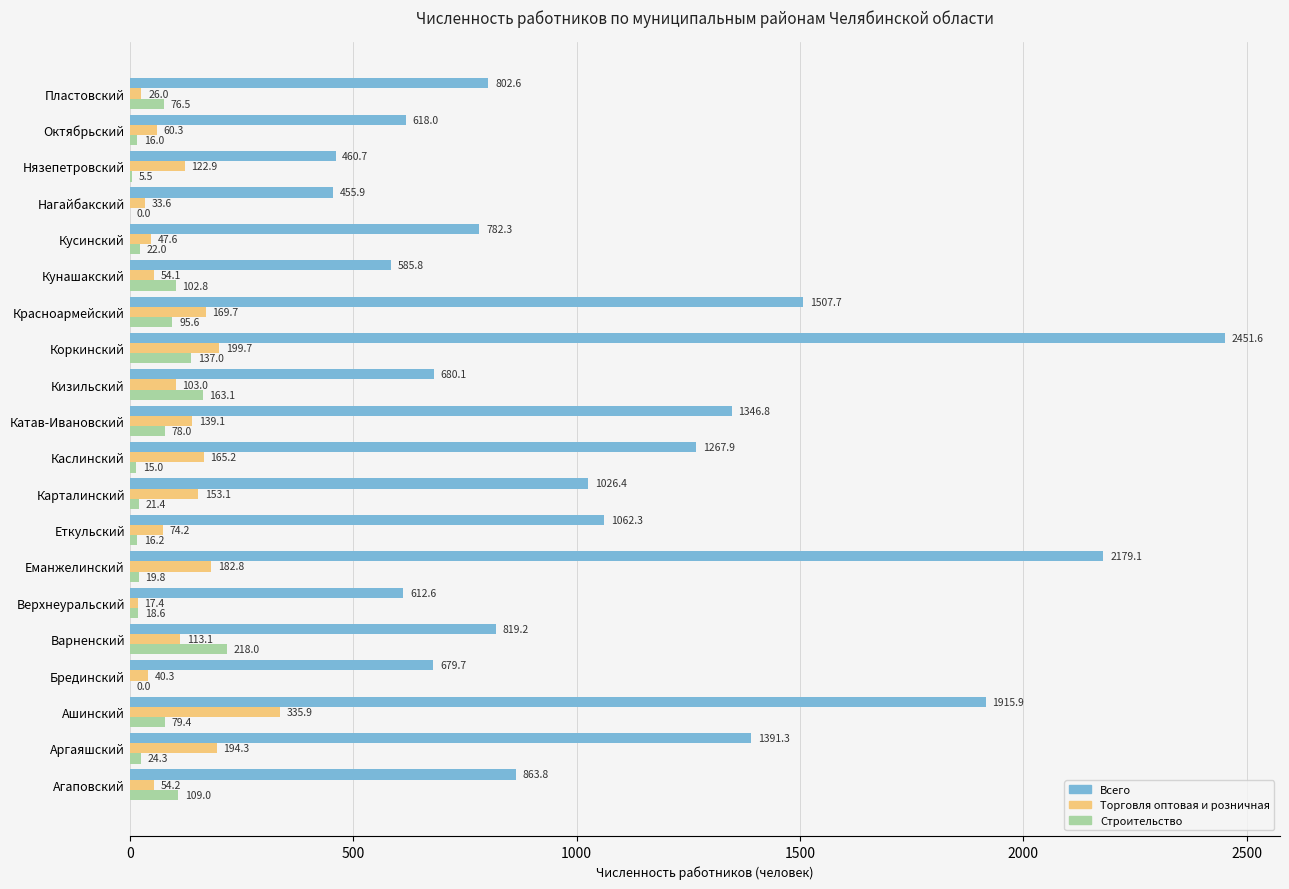

The Строительство series shows 5.5 at Нязепетровский. True or false?

True